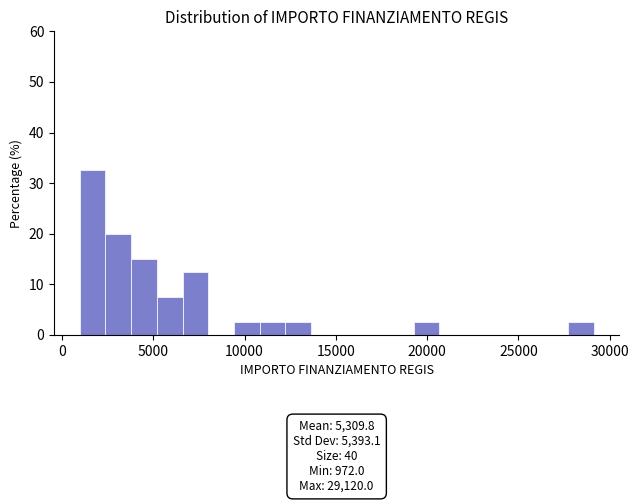

Read against the x-axis, roughly where is the centre of the tallest bar?

1500